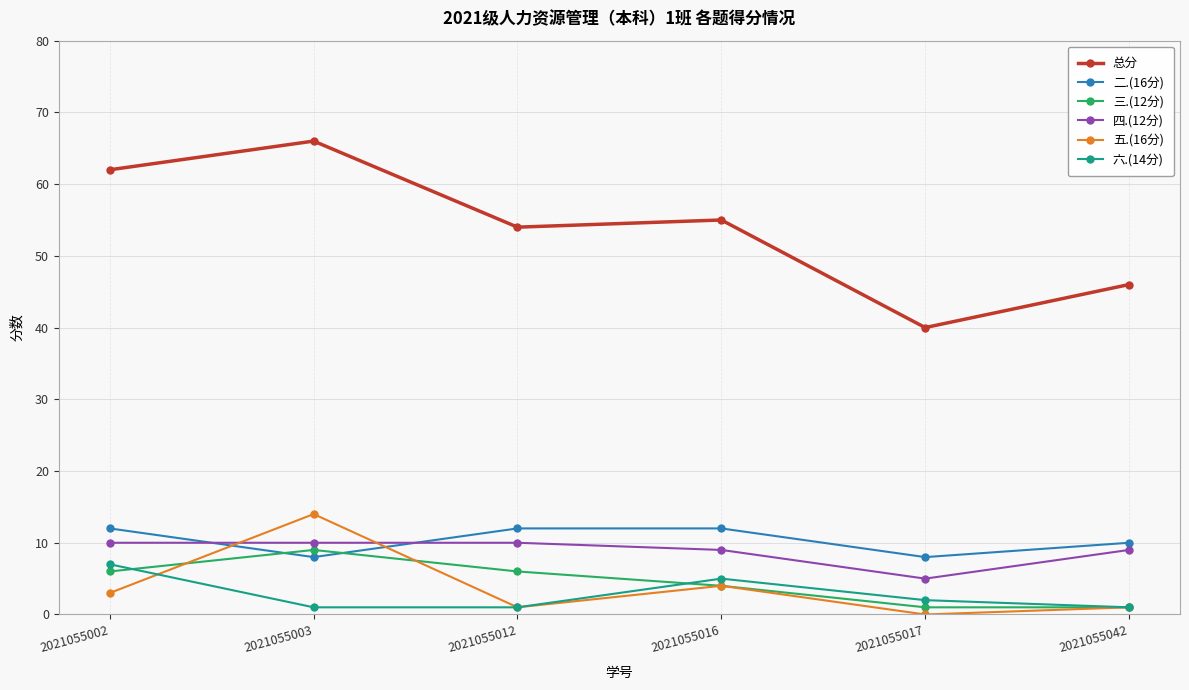

Is it true that 四.(12分) equals 14 at 2021055042?

False